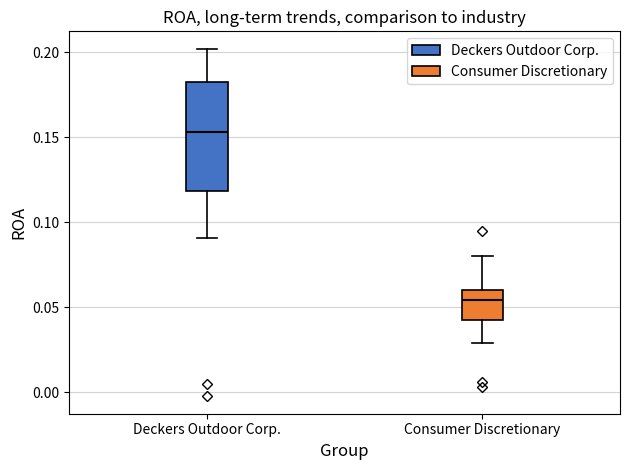

Reading left to right, read every box against the y-axis: the position of its median line, the range the box covers, and the ends of its whiskers. The values are not printed on the chart, so give them approximately, as read against the axis.

Deckers Outdoor Corp.: median 0.155, box 0.120 to 0.180, whiskers 0.090 to 0.200
Consumer Discretionary: median 0.055, box 0.040 to 0.060, whiskers 0.030 to 0.080